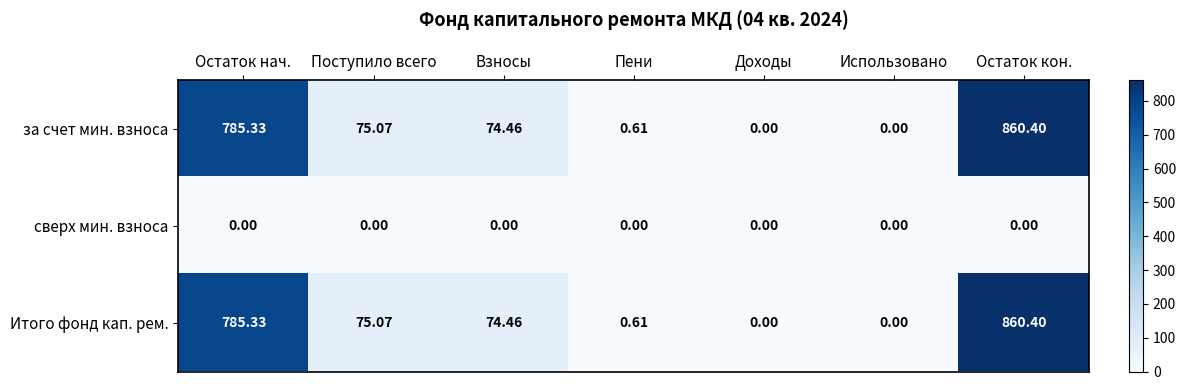

Is the value of сверх мин. взноса at Остаток нач. greater than the value of Итого фонд кап. рем. at Пени?

No